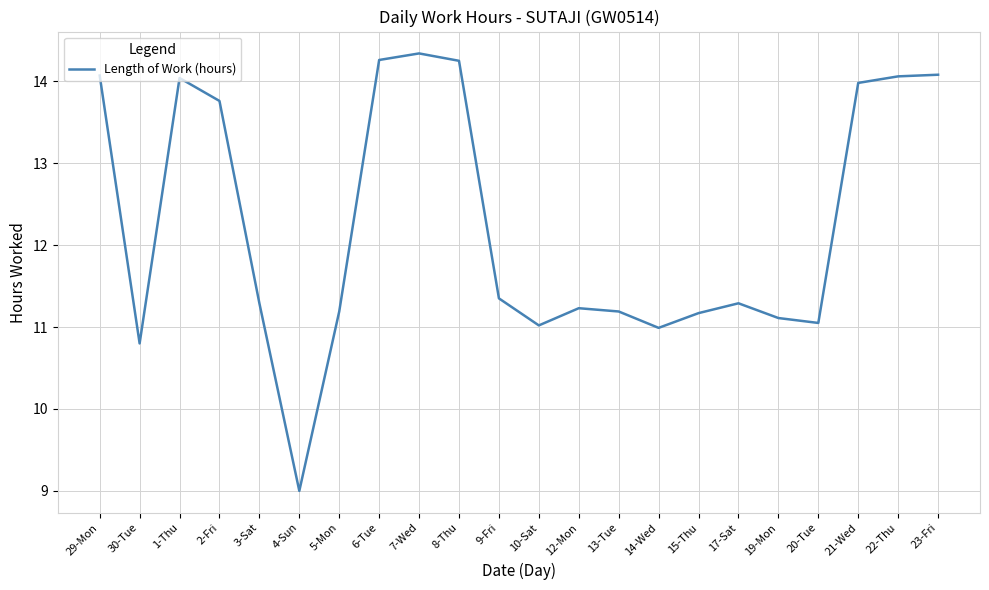

At which category does the data reach its first local peak?

1-Thu